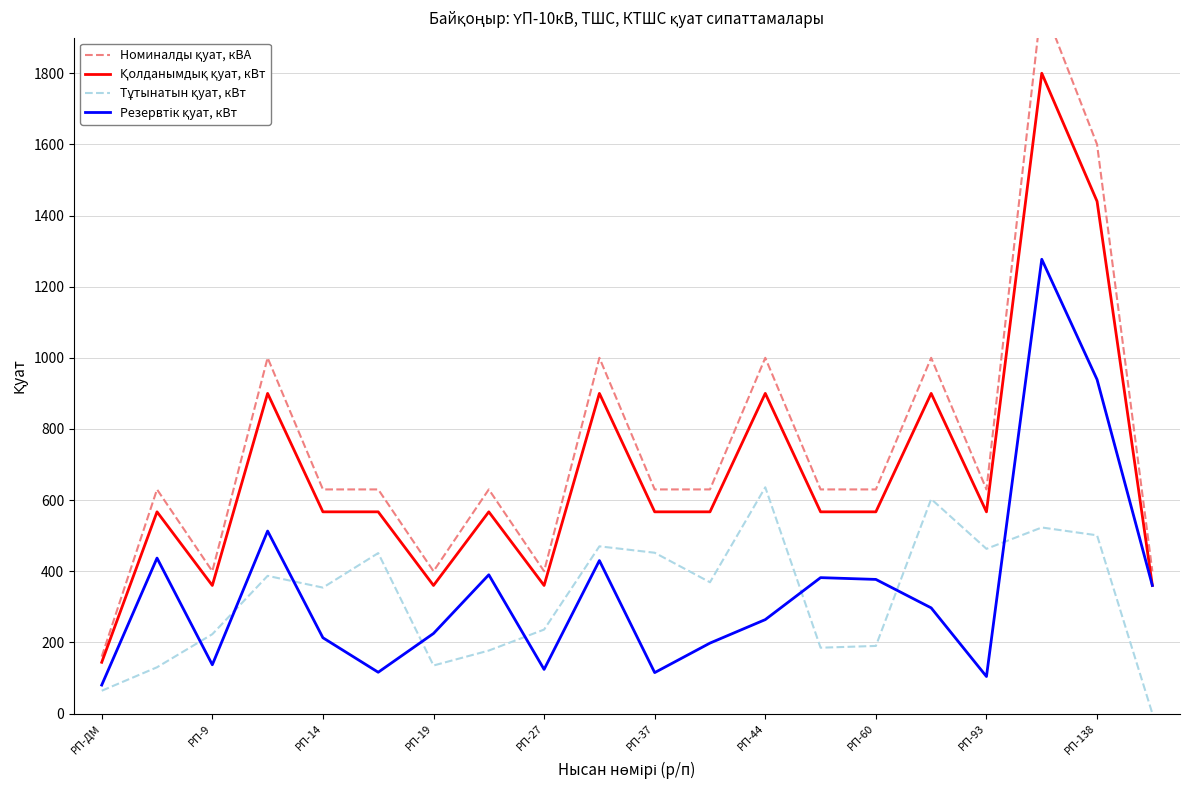

What position from the left is 13?

14